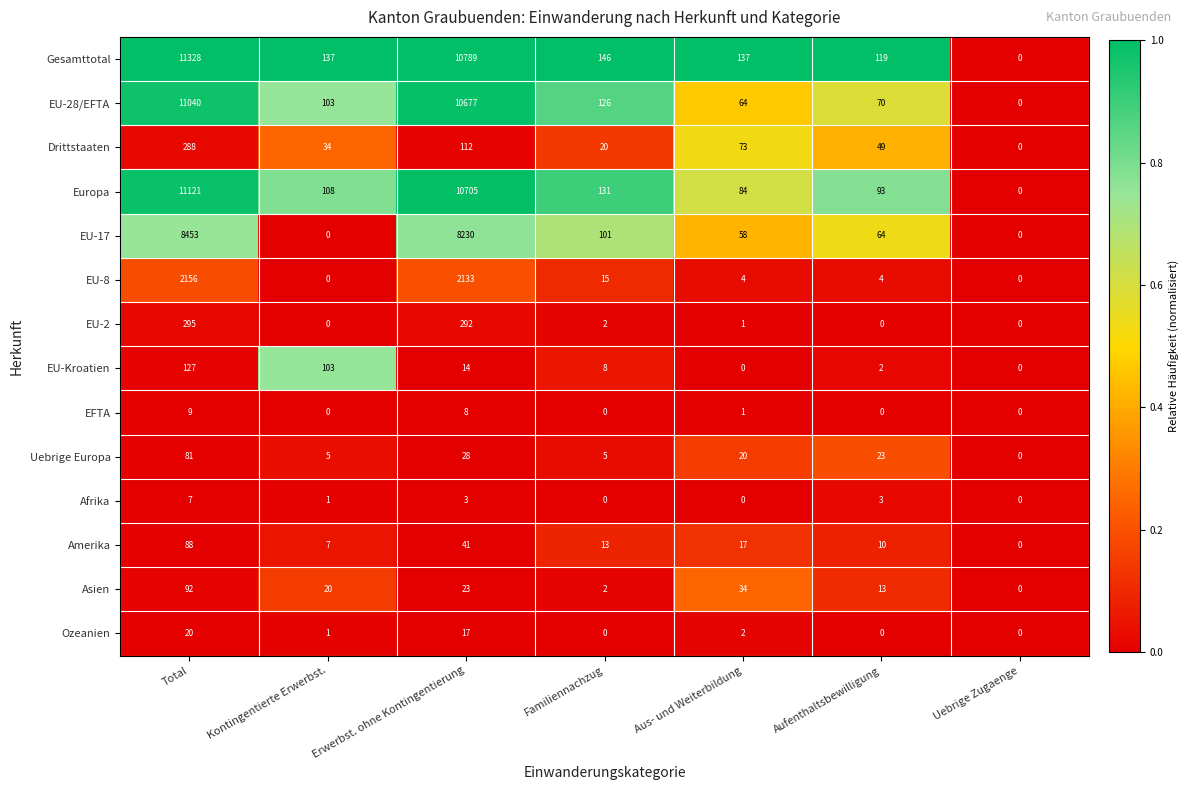

Where does the Drittstaaten series first go above 49?

Total